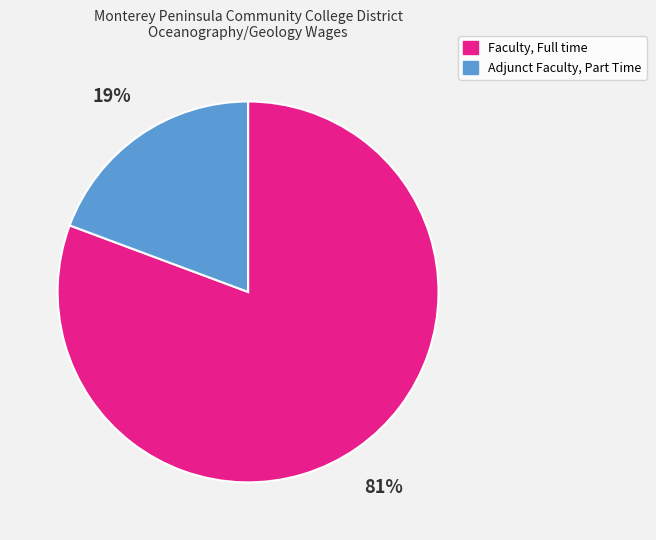

To the nearest percent, what is the combined percentage of Adjunct Faculty, Part Time and Faculty, Full time?

100%